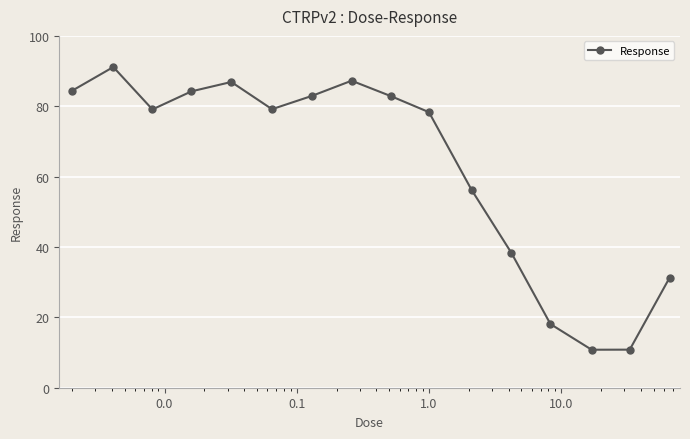

What is the smallest value displayed?

10.8